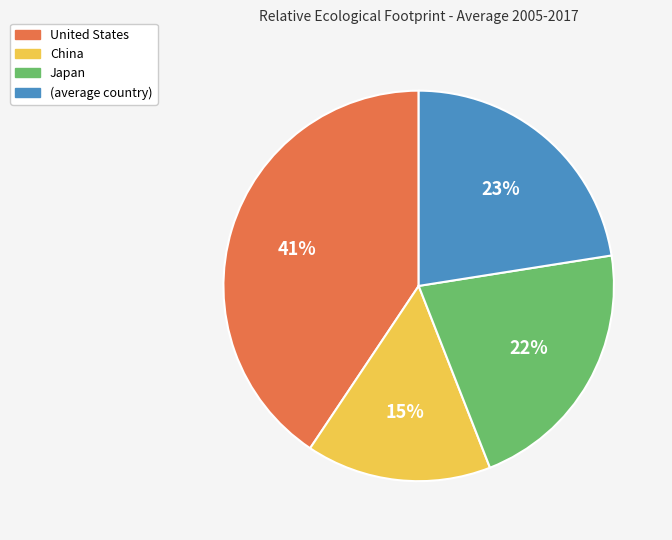

Between United States and (average country), which is larger?

United States